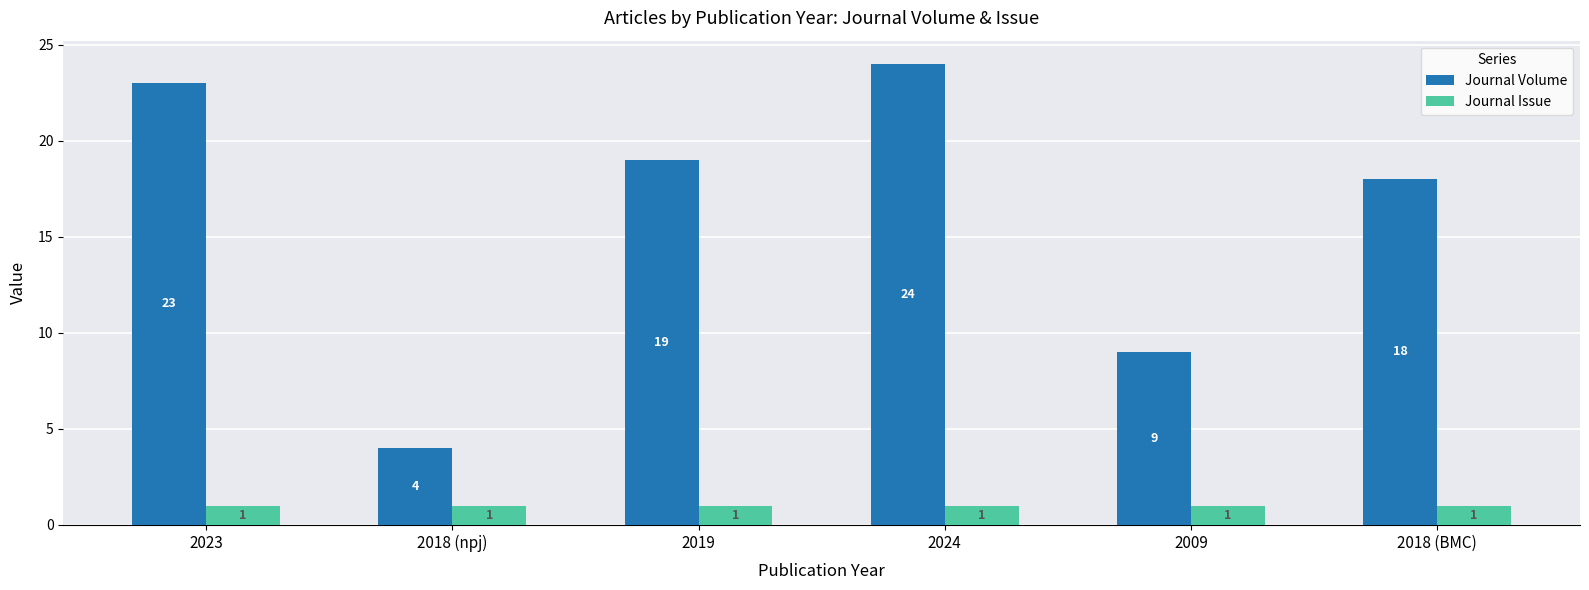

What is the sum of the Journal Volume values at 2018 (BMC) and 2024?

42